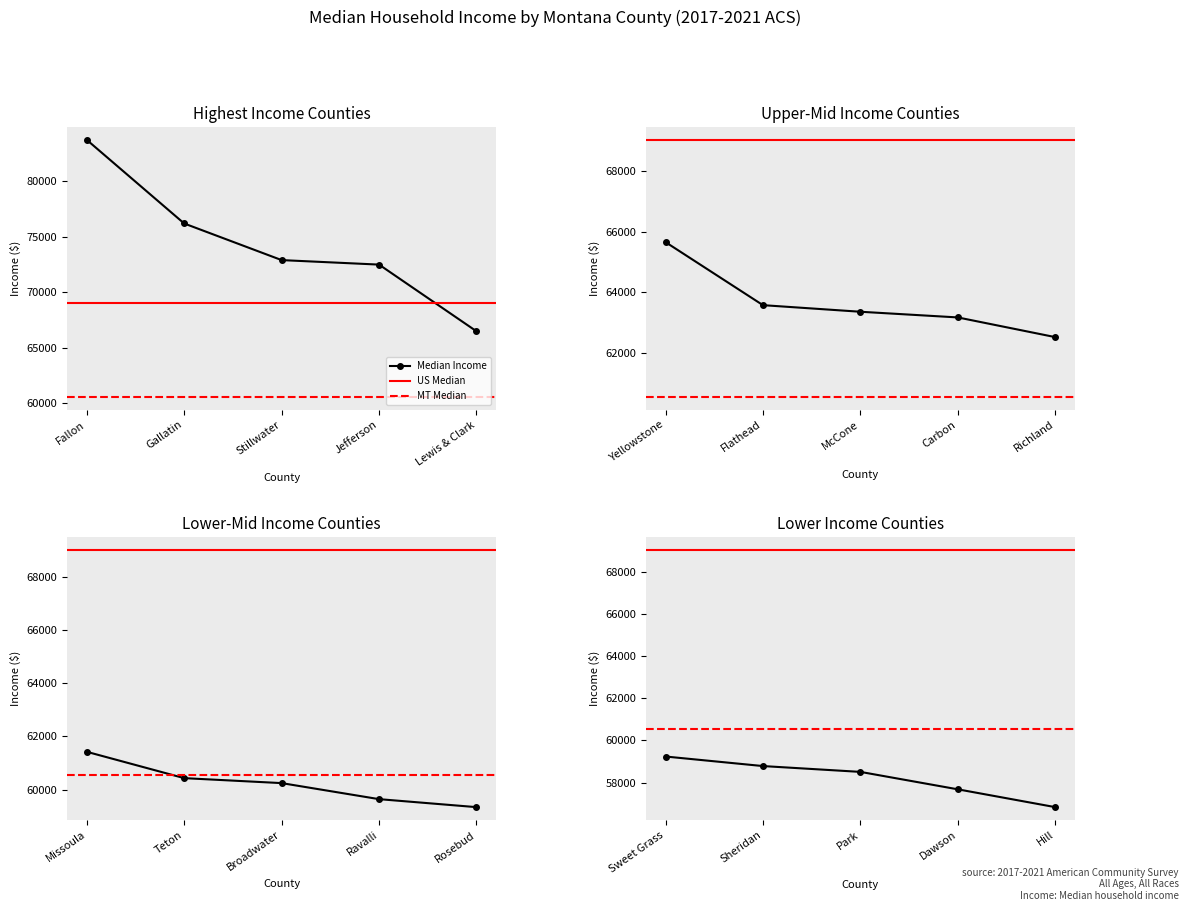

Read the value at Park, to the nearest 100.

58500